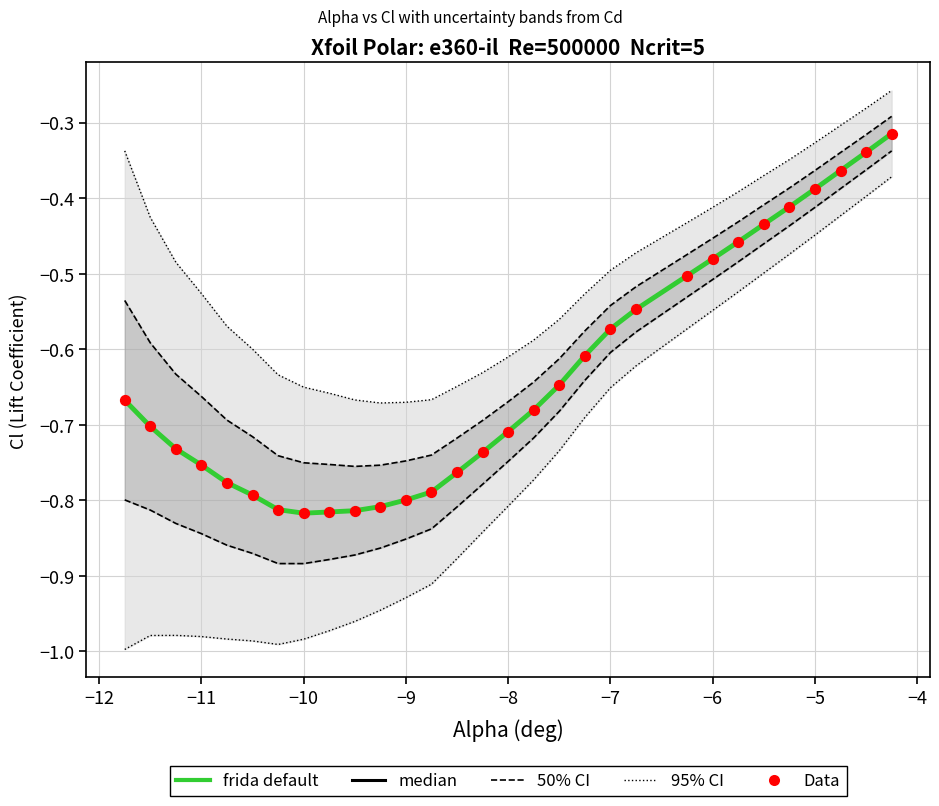

What are all the series names shown in the legend?

95% CI, 50% CI, frida default, median, Data